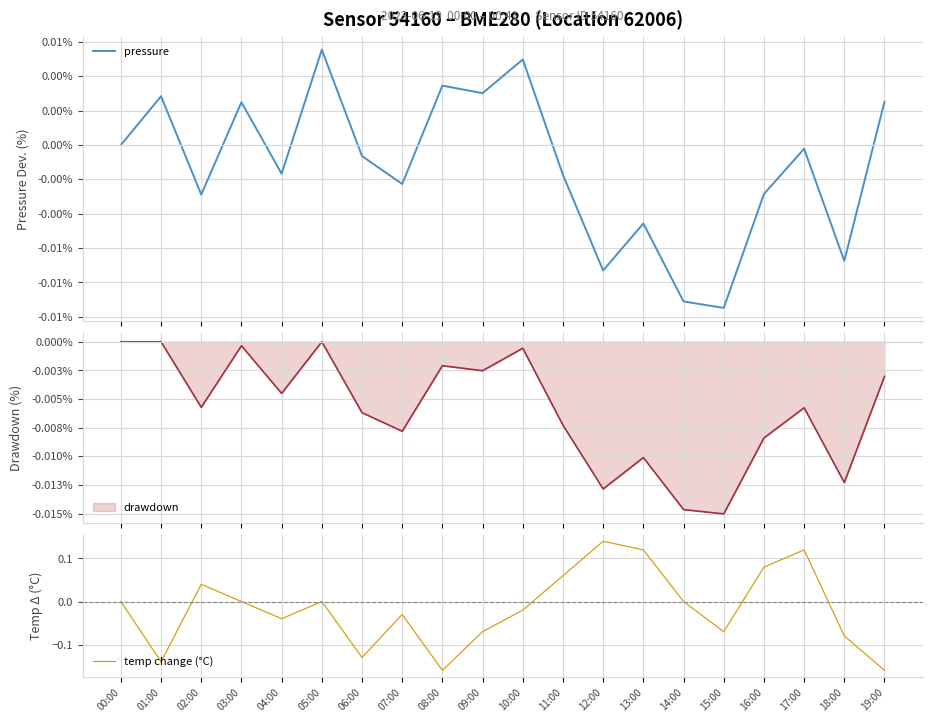

How many values in temp change (°C) are above zero?

6